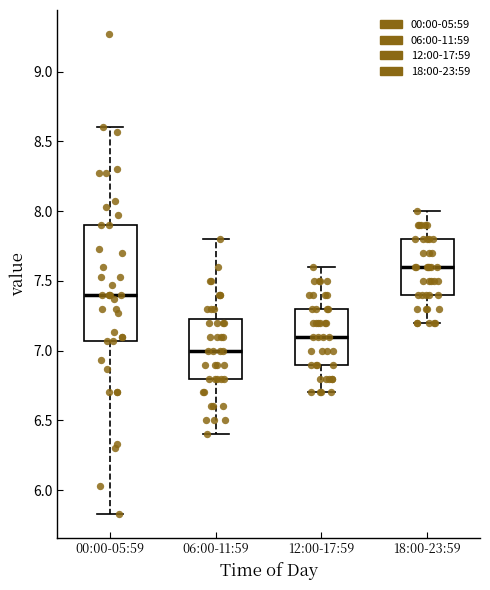

Which box is the tallest, from its lower edge to its upper edge?

00:00-05:59